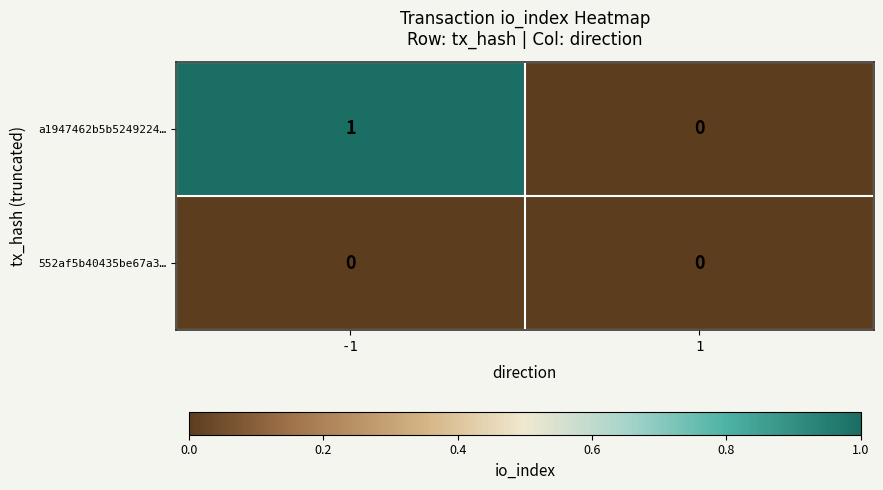

Reading right to left, transcribe all the data shown in this chart.

a1947462b5b5249224…: 0	1
552af5b40435be67a3…: 0	0